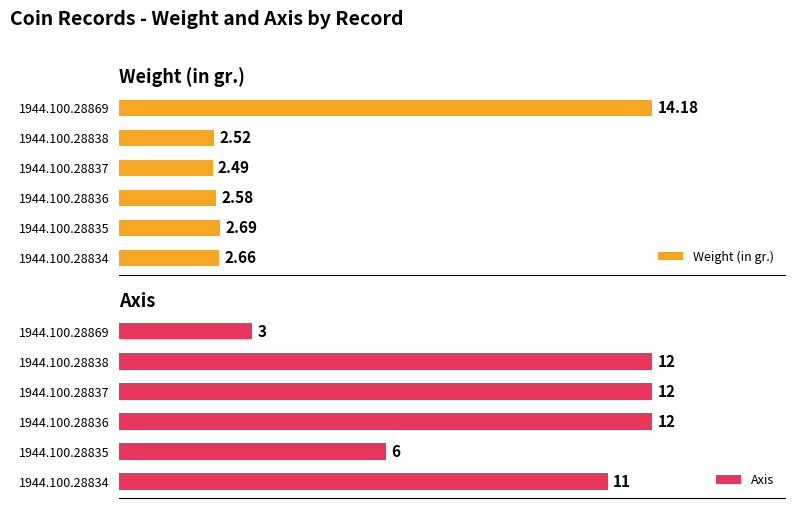

What is the value of the Axis bar at the 3rd from the left?

12.0